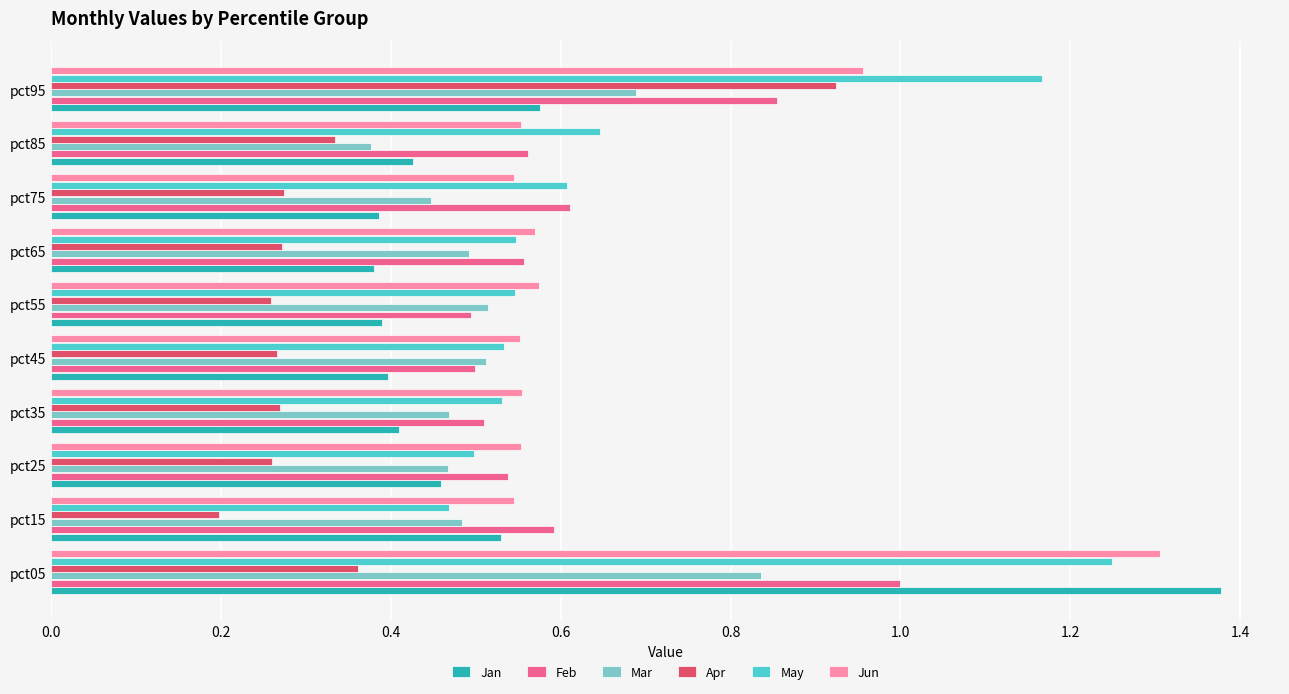

Which series has the widest spread of values?

Jan